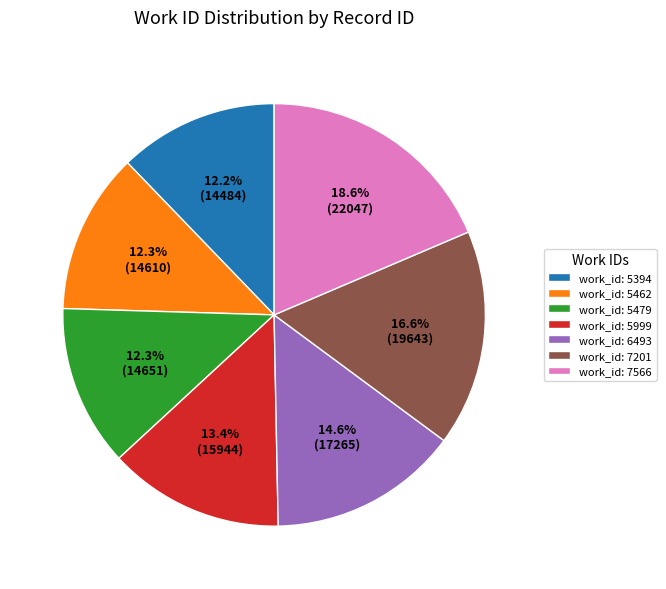

Which slice is the largest?

work_id: 7566